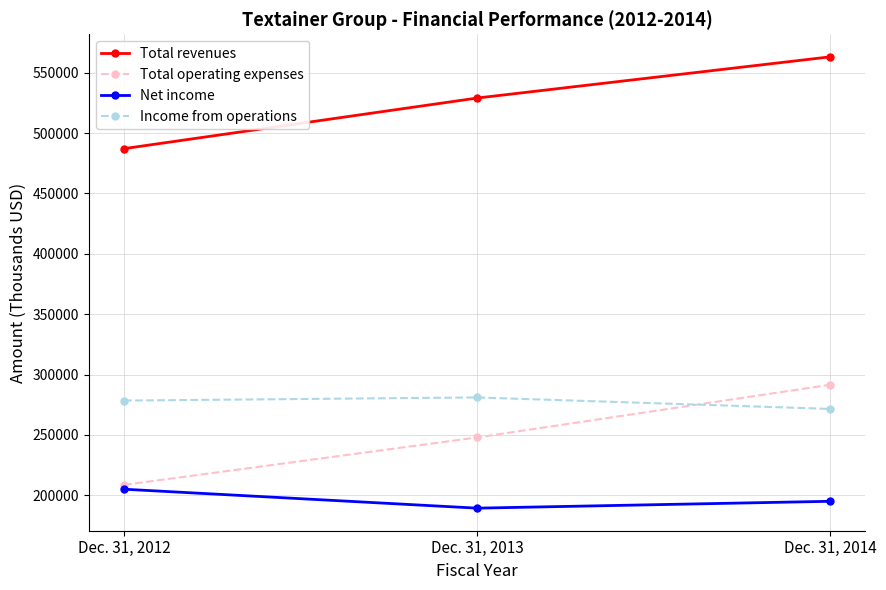

At which category is the sum across all series the highest?

Dec. 31, 2014